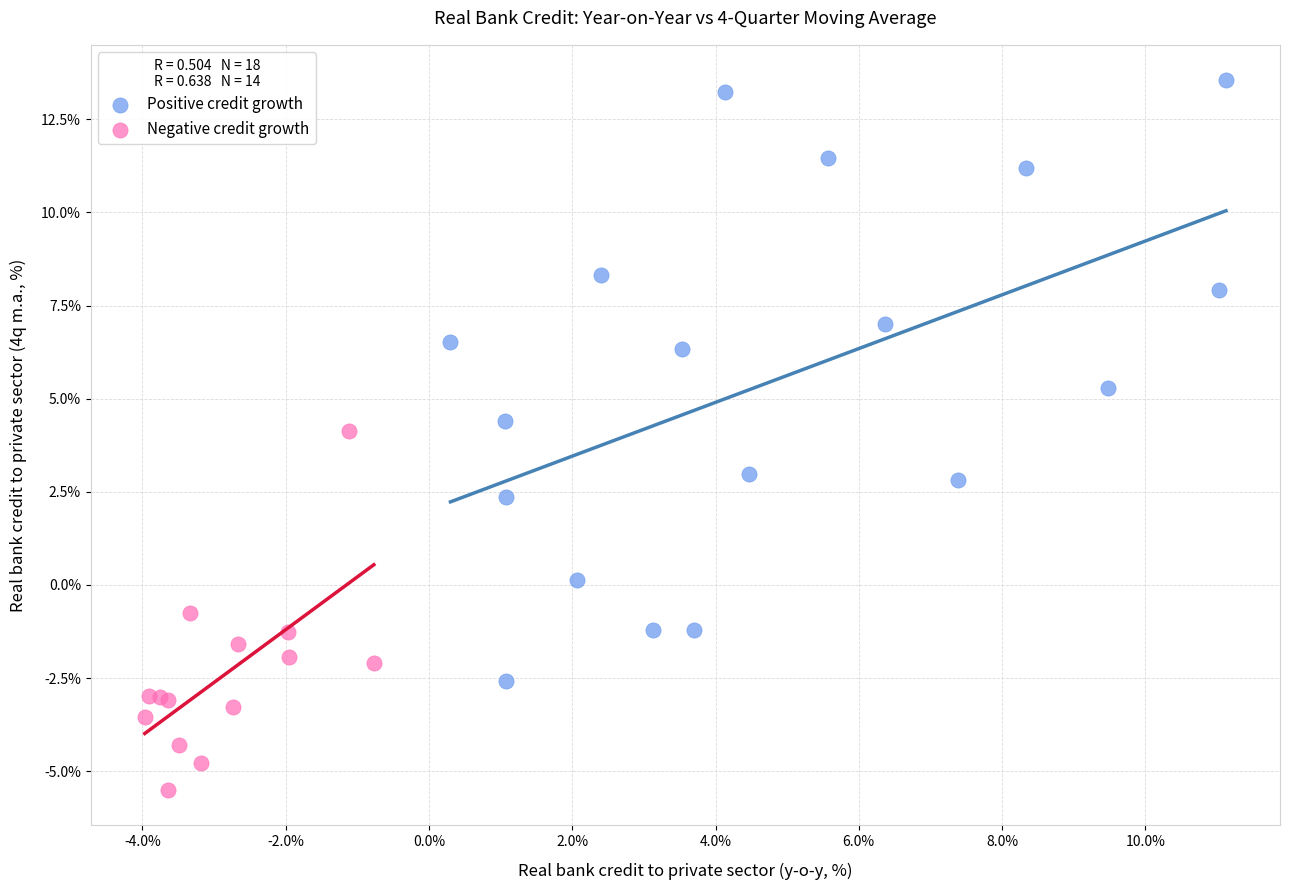

Which series reaches the maximum Y coordinate?

Positive credit growth